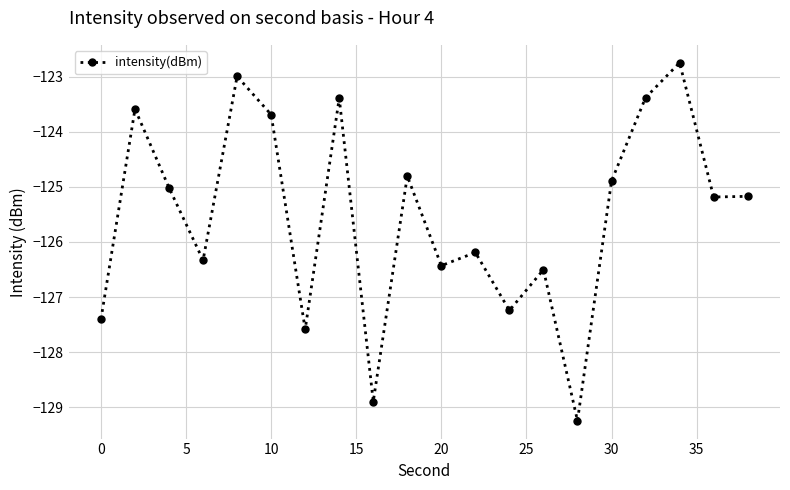

What is the average value?

-125.5